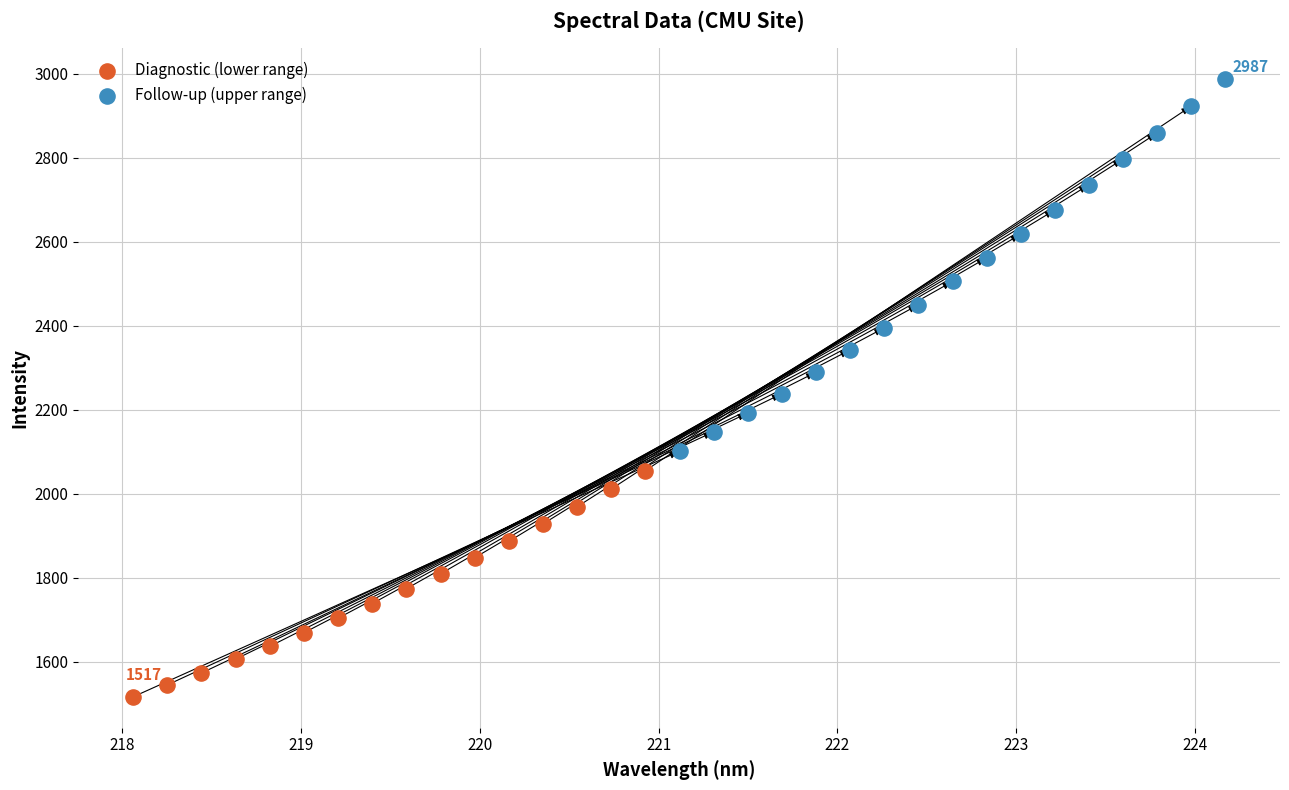

Which series contains the lowest Y value?

Diagnostic (lower range)